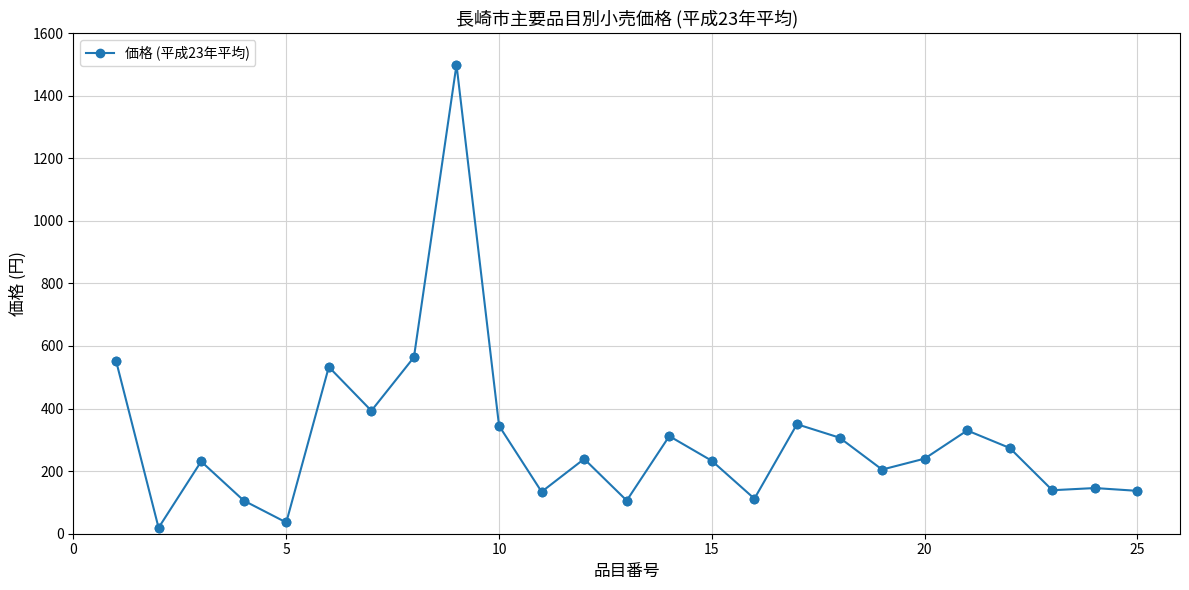

What is the sum of all values?

7543